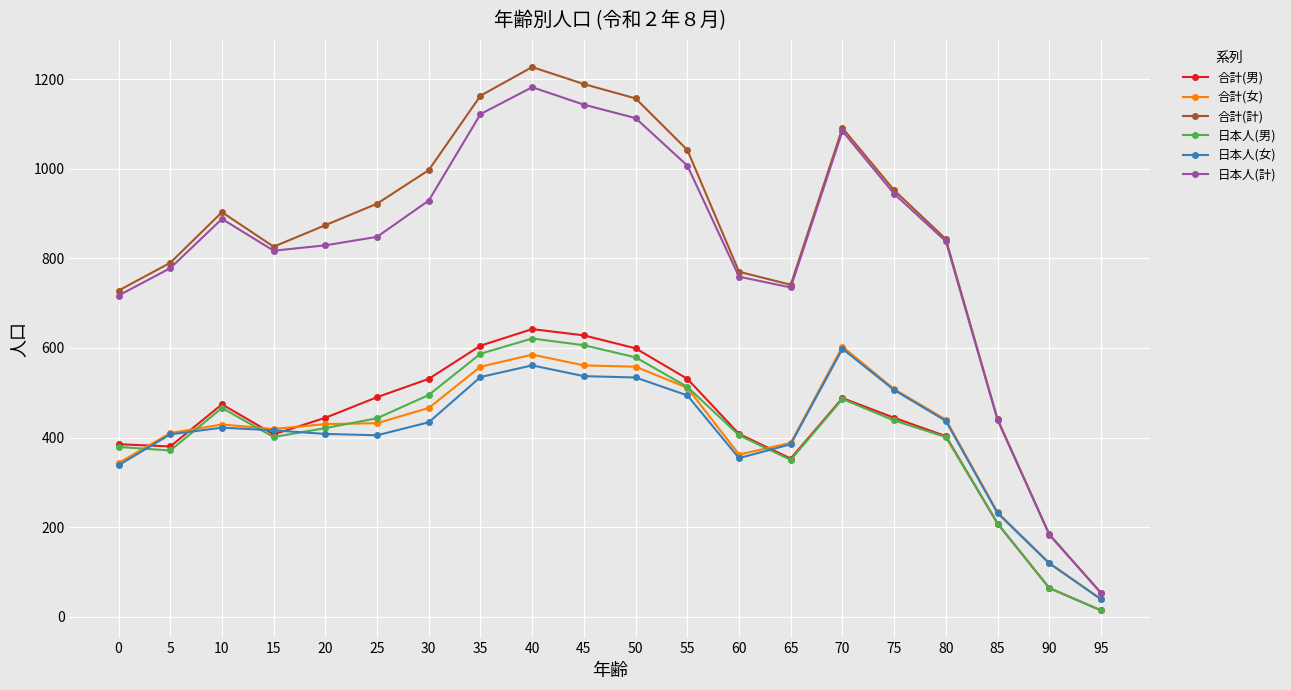

What are all the series names shown in the legend?

合計(男), 合計(女), 合計(計), 日本人(男), 日本人(女), 日本人(計)